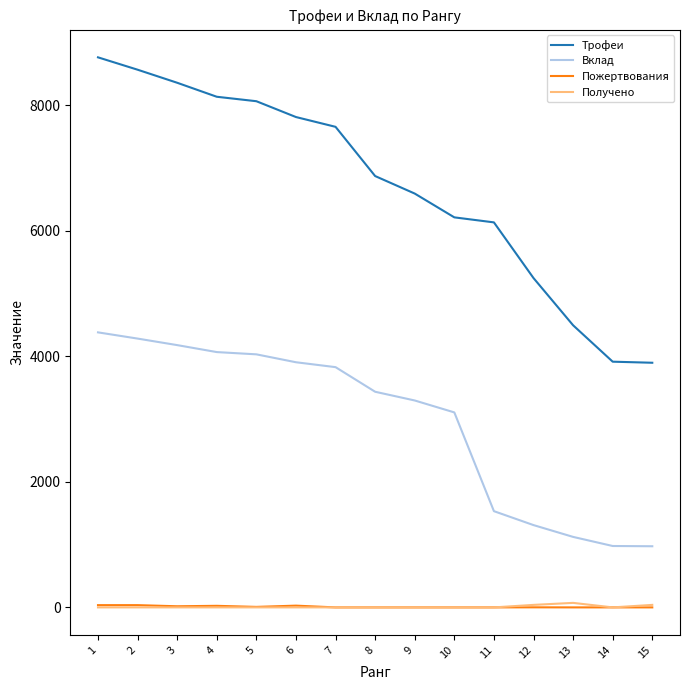

True or false: Трофеи and Получено intersect in this chart.

False